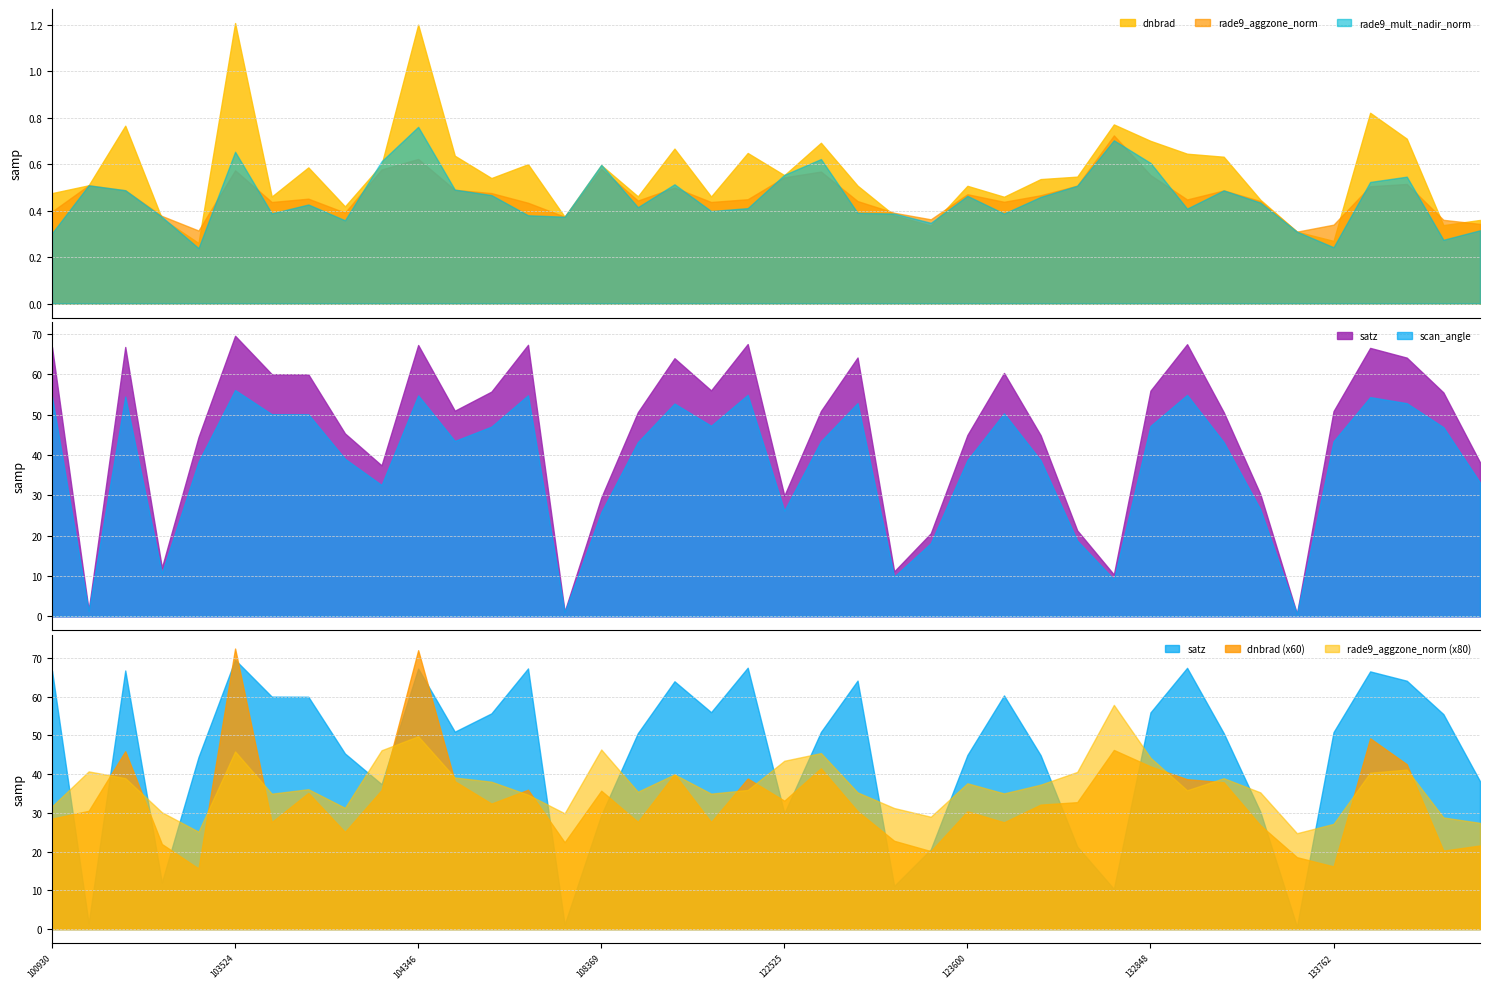

The scan_angle series shows 55.6 at 123600. True or false?

False